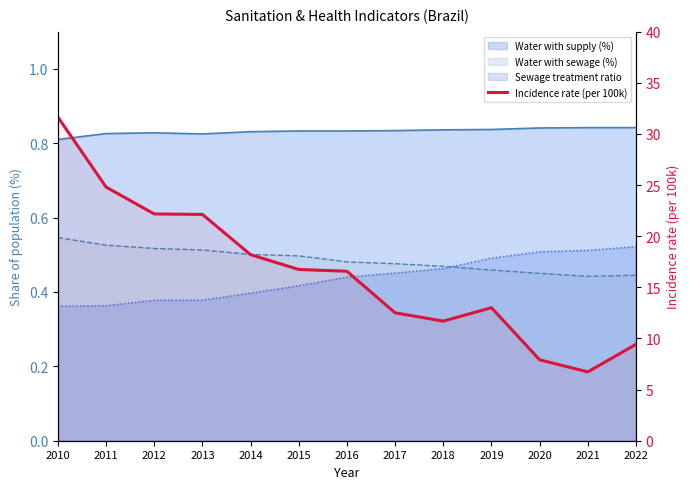

What is the average value?

16.4